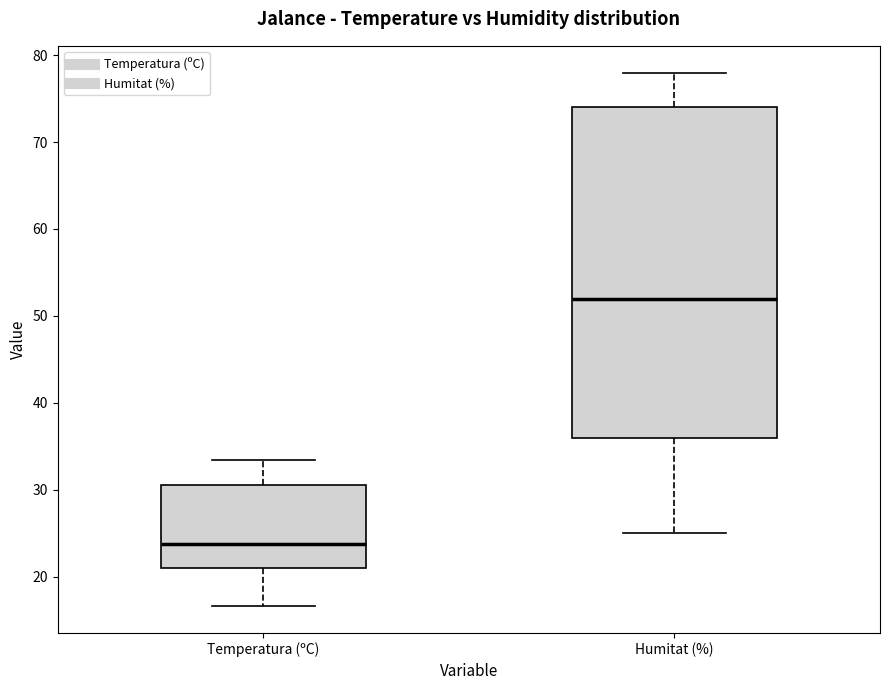

Reading left to right, transcribe this box plot: for each box, give where its median line is, the range the box spans, and where its two whiskers end, as read against the y-axis. The values are not printed on the chart, so give them approximately, as read against the axis.

Temperatura (ºC): median 24, box 21 to 31, whiskers 17 to 33
Humitat (%): median 52, box 36 to 74, whiskers 25 to 78